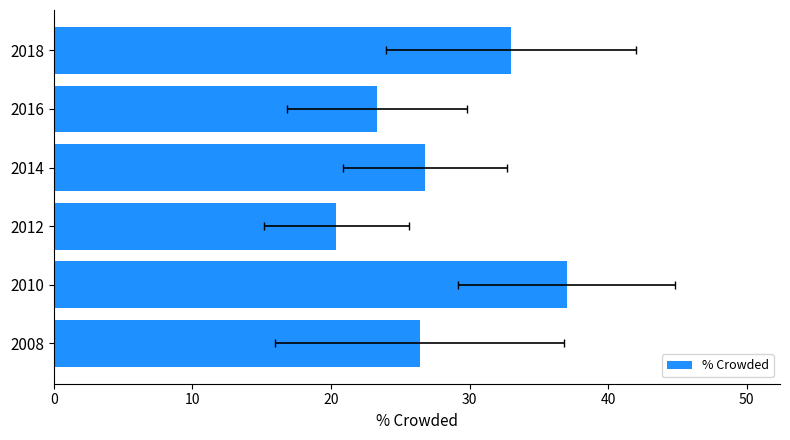

What is the change in value from 2012 to 2016?

+2.9